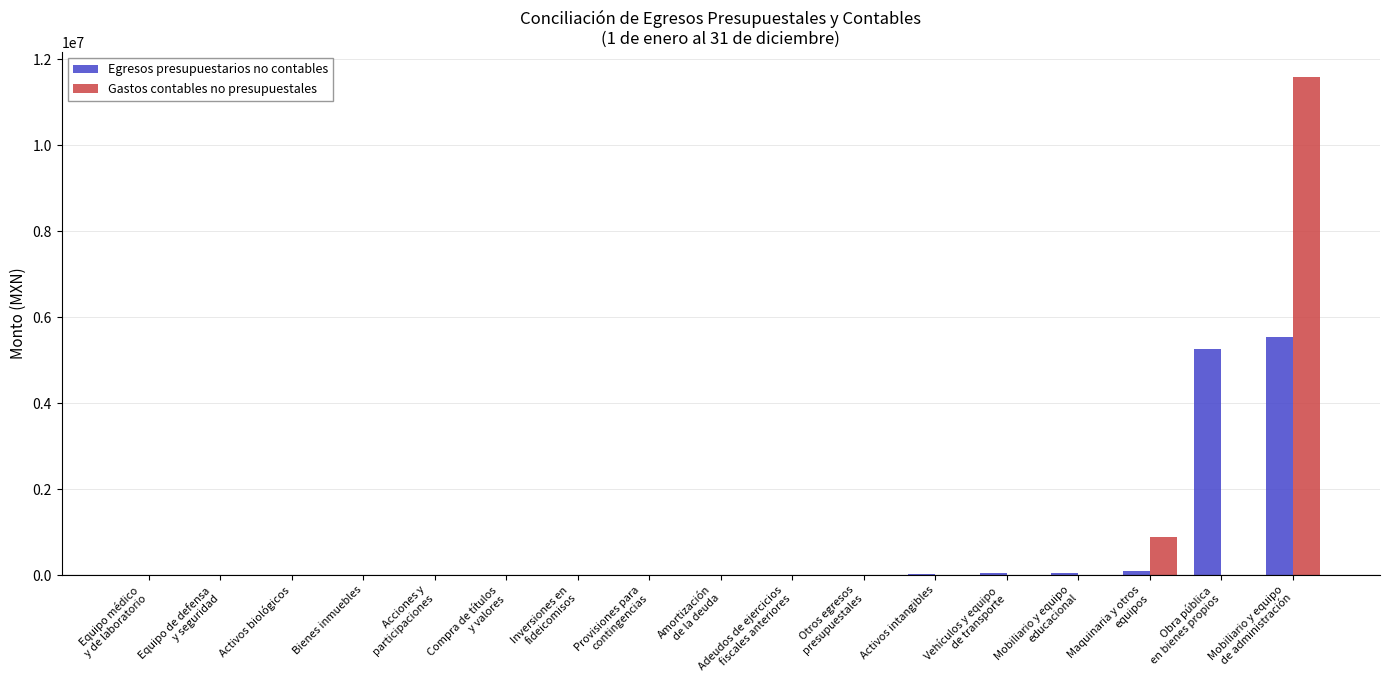

How many values in the Egresos presupuestarios no contables series exceed 0?

6